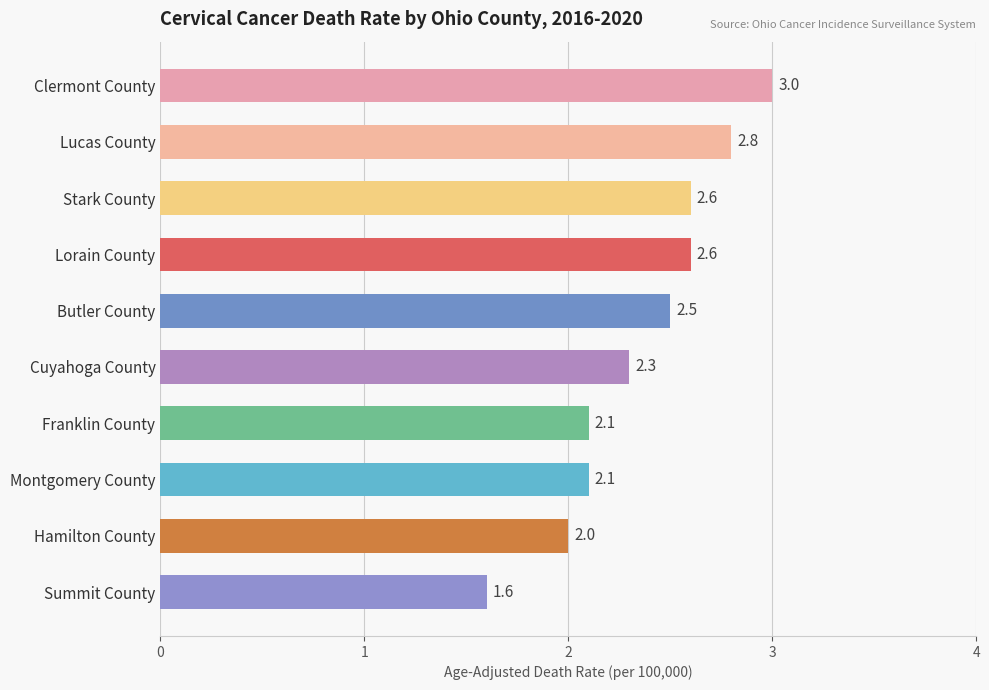

Approximately how many times larger is the value at Summit County compared to Clermont County?

0.5